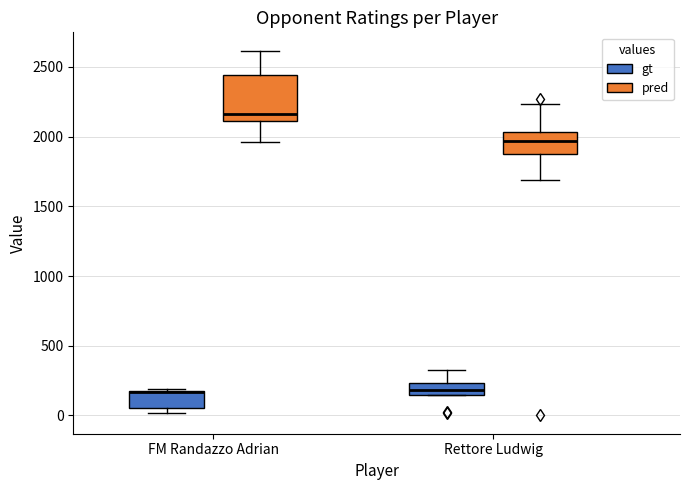

Reading left to right, transcribe this box plot: for each box, give where its median line is, the range the box spans, and where its two whiskers end, as read against the y-axis. The values are not printed on the chart, so give them approximately, as read against the axis.

FM Randazzo Adrian (gt): median 150, box 50 to 200, whiskers 0 to 200
FM Randazzo Adrian (pred): median 2150, box 2100 to 2450, whiskers 1950 to 2600
Rettore Ludwig (gt): median 200, box 150 to 250, whiskers 150 to 350
Rettore Ludwig (pred): median 1950, box 1900 to 2050, whiskers 1700 to 2250